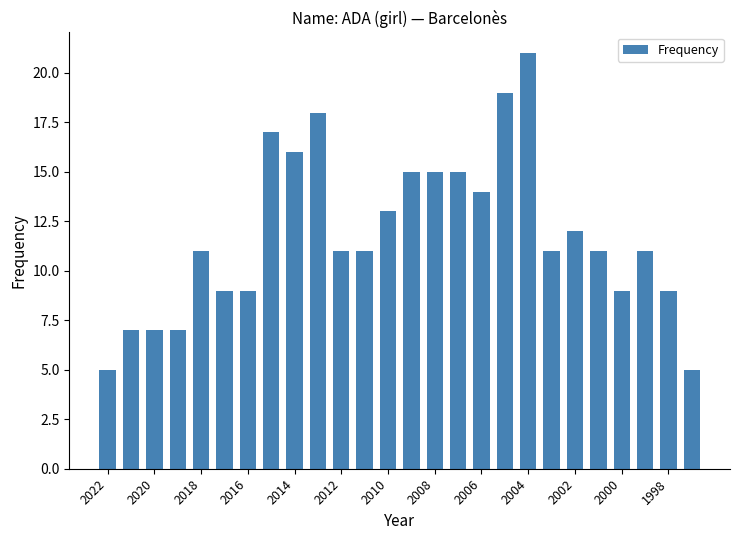

Does the chart contain any negative values?

No